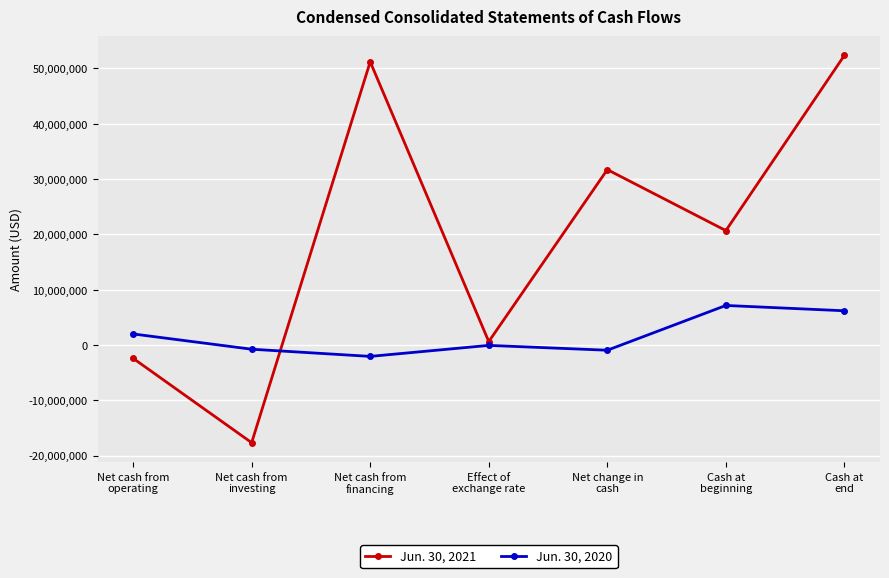

What is the minimum value shown in the chart?

-17681598